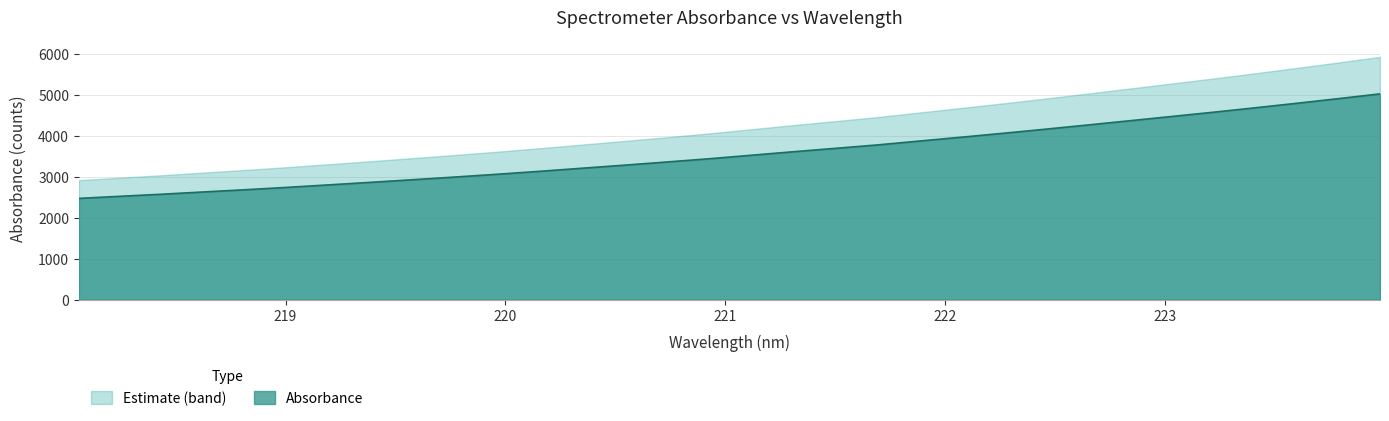

What is the approximate value at 222.6447?

4265.5